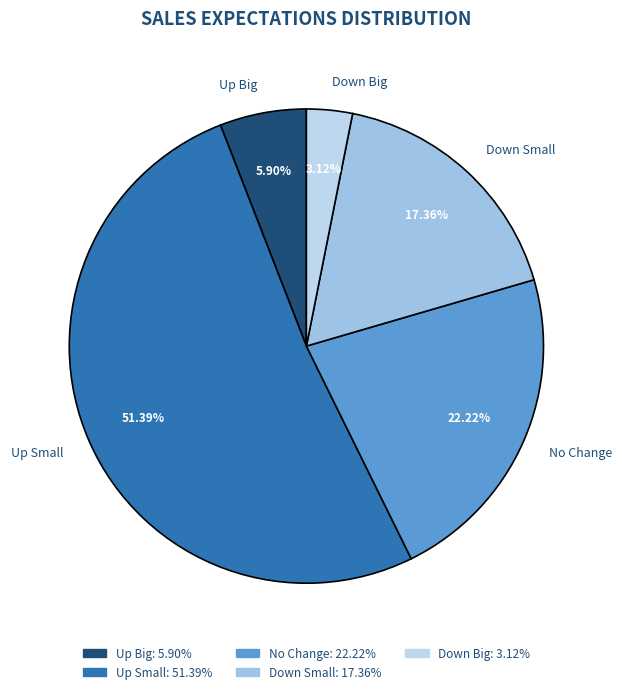

How many slices are in this pie chart?

5